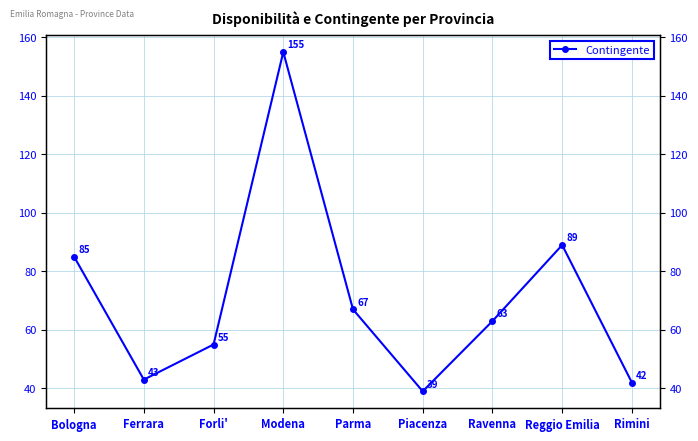

What is the sum of the values at Forli' and Ferrara?

98